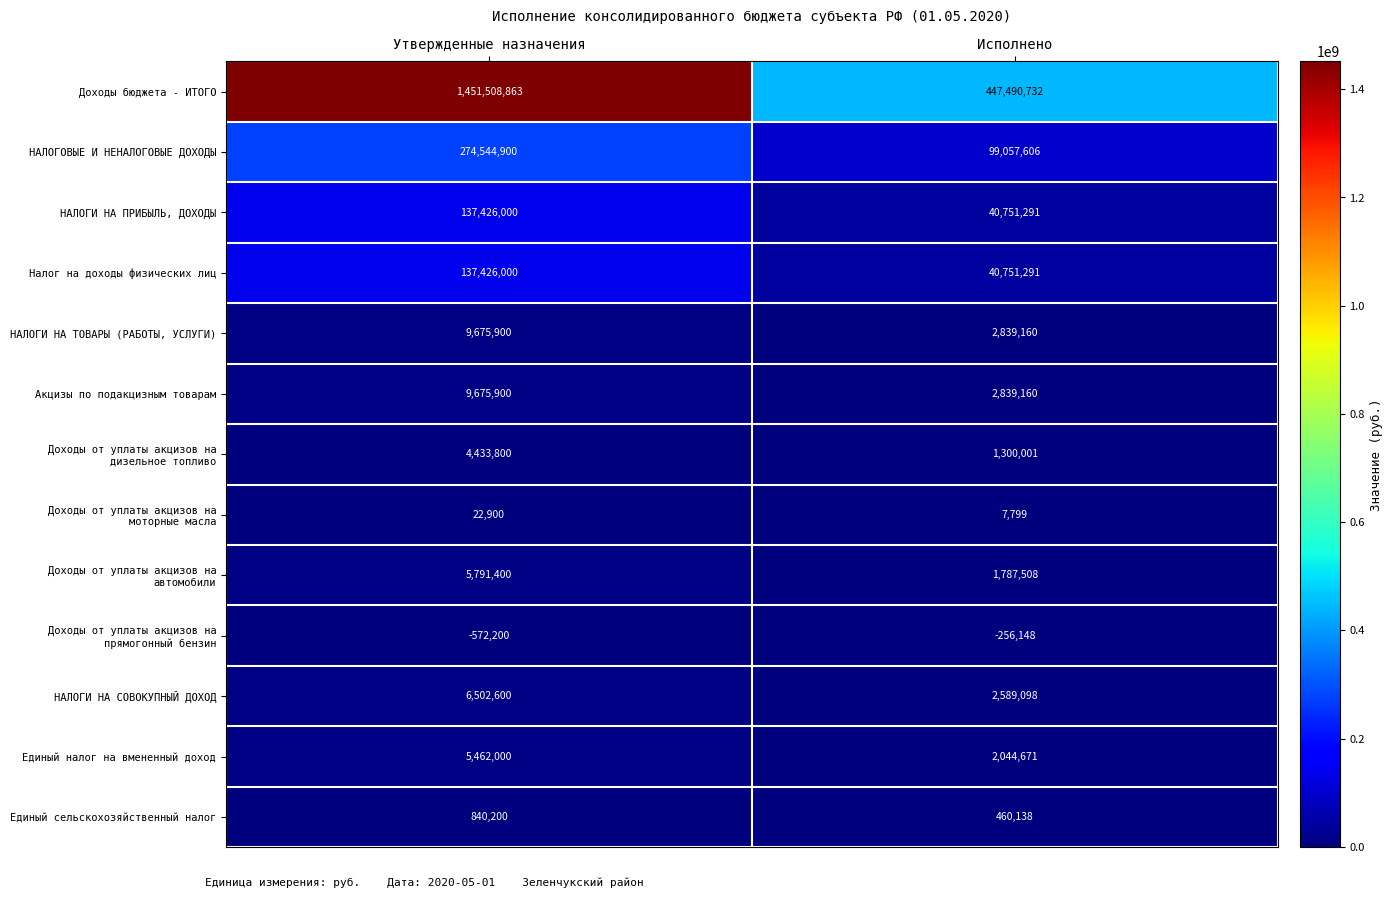

The value of Акцизы по подакцизным товарам at Утвержденные назначения is 9675900. True or false?

True